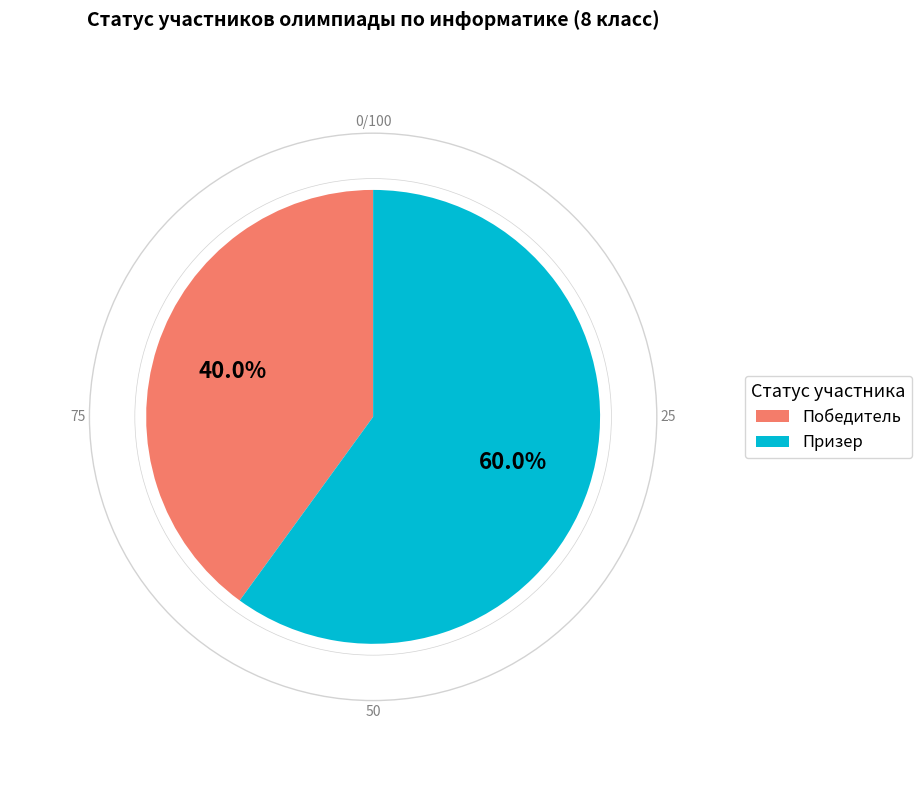

Approximately how many times larger is the value at Призер compared to Победитель?

1.5